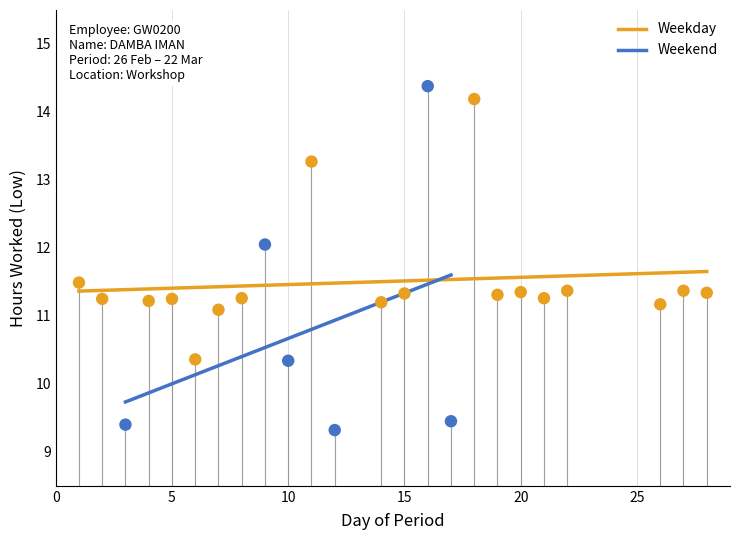

Which series has the widest spread of Y values?

Weekend